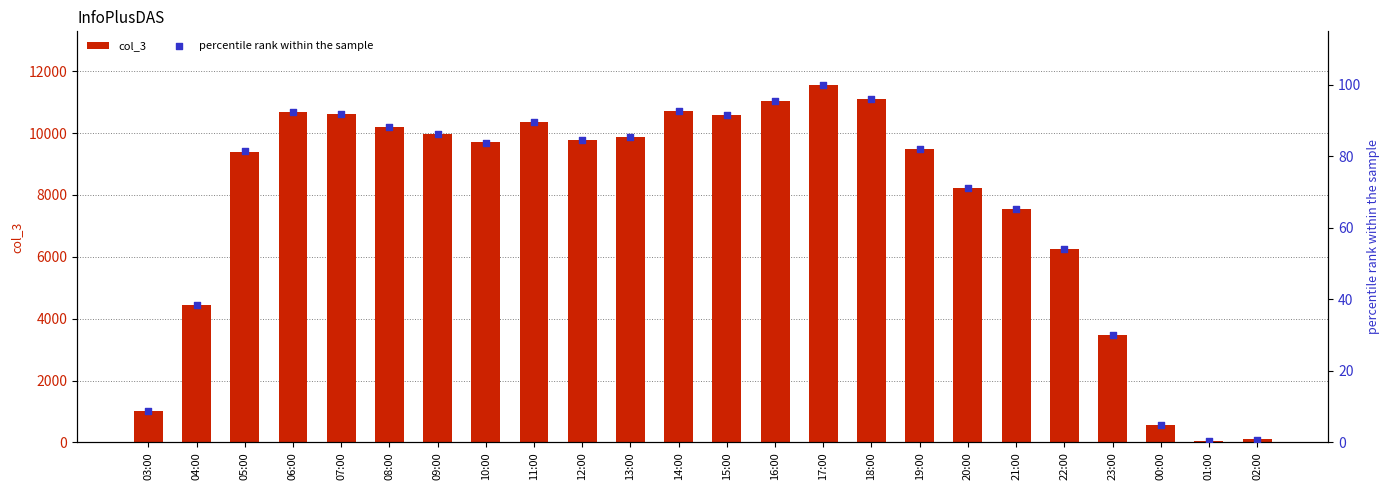

Which series has the widest spread of Y values?

col_3